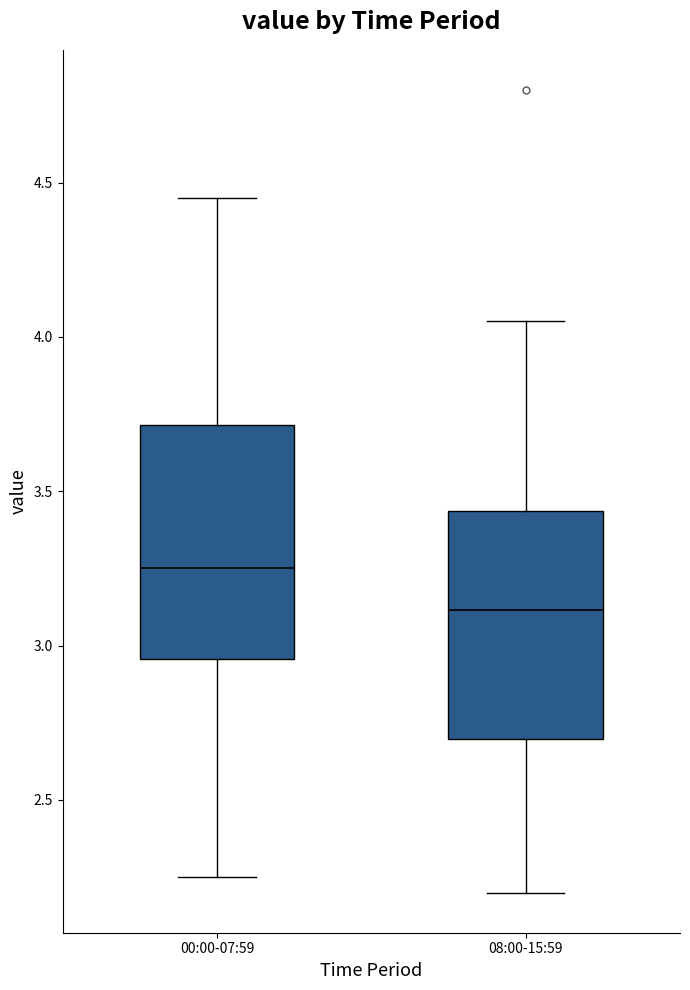

Reading left to right, transcribe this box plot: for each box, give where its median line is, the range the box spans, and where its two whiskers end, as read against the y-axis. The values are not printed on the chart, so give them approximately, as read against the axis.

00:00-07:59: median 3.25, box 2.95 to 3.70, whiskers 2.25 to 4.45
08:00-15:59: median 3.10, box 2.70 to 3.45, whiskers 2.20 to 4.05